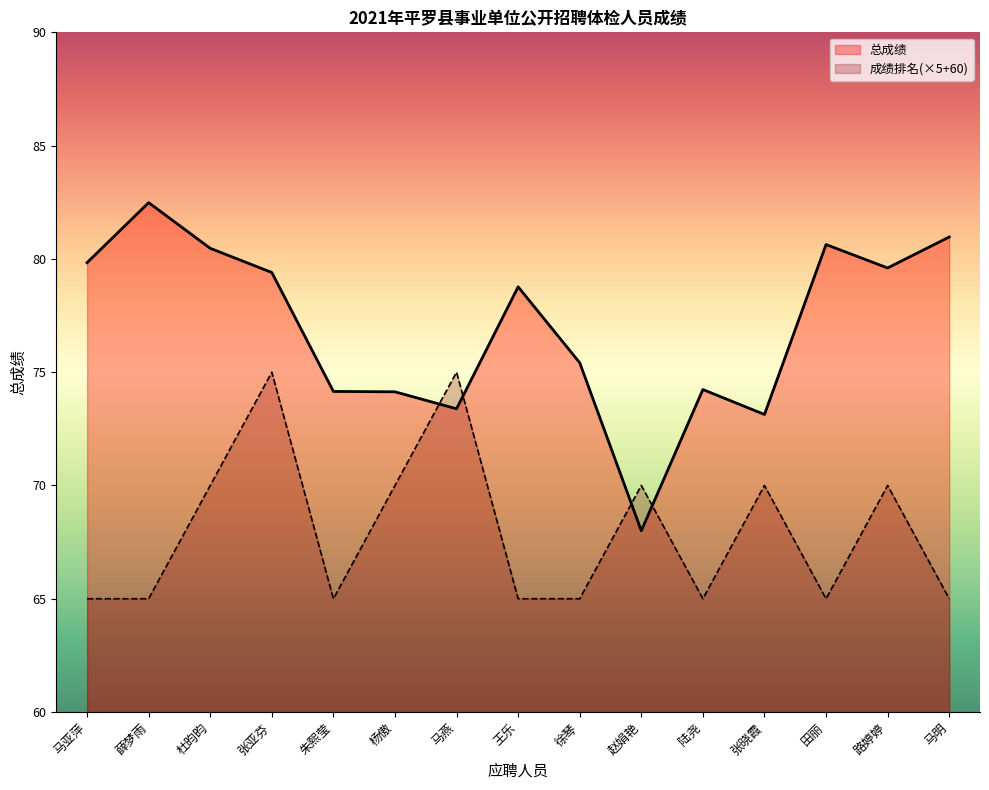

Between which two adjacent categories do 成绩排名 and 总成绩 first intersect?

杨傲 and 马燕